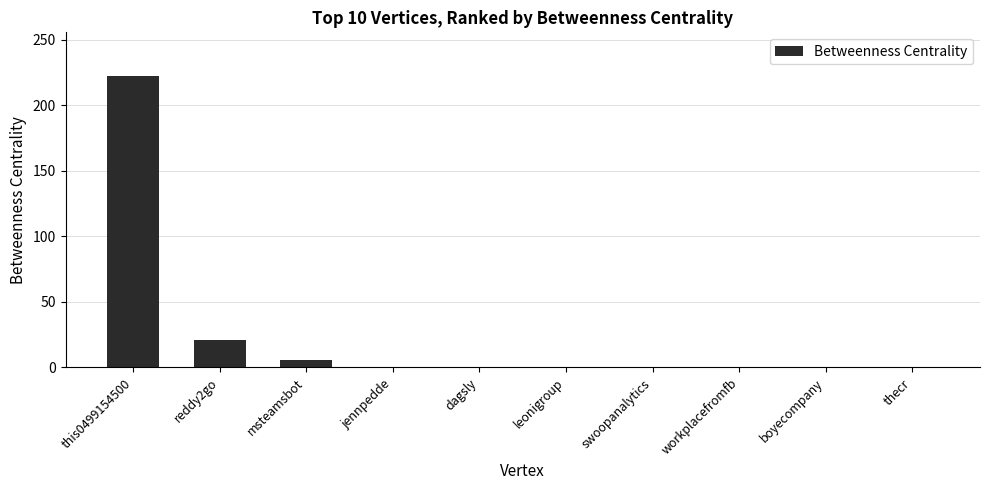

The value at swoopanalytics is 0.0. True or false?

True